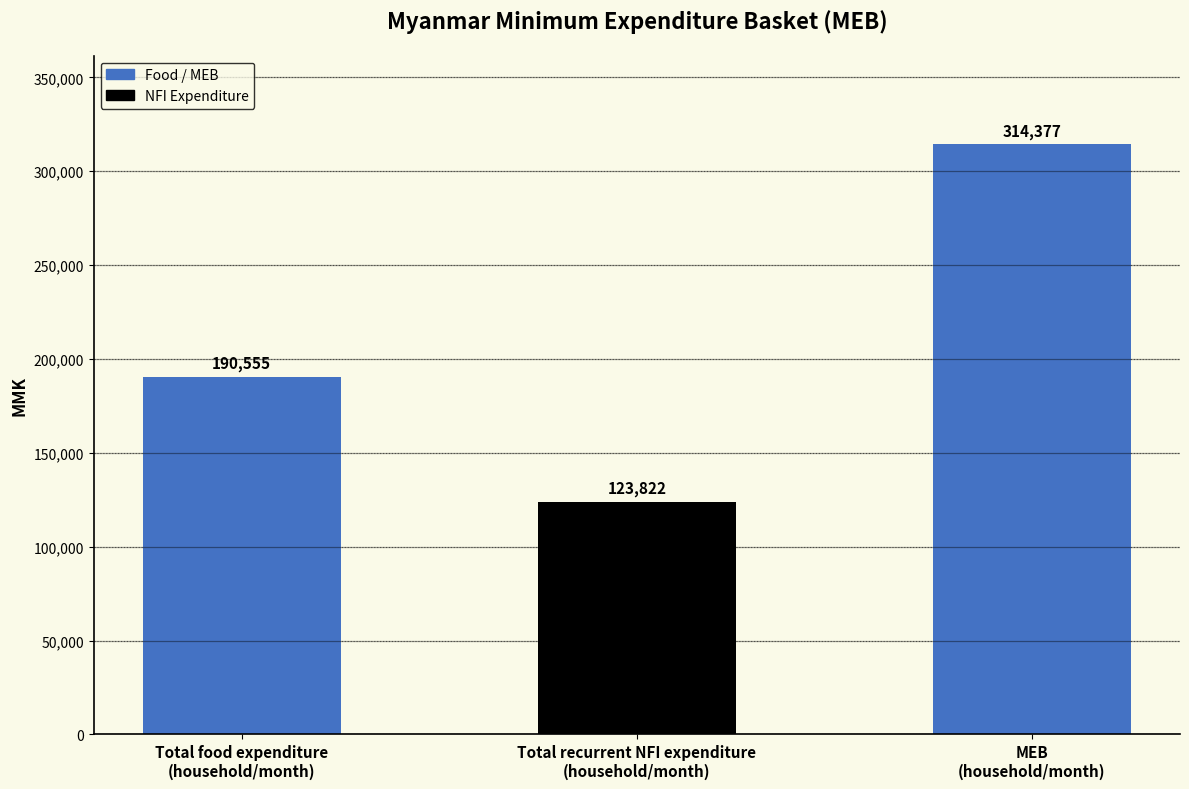

Are the bars horizontal?

No